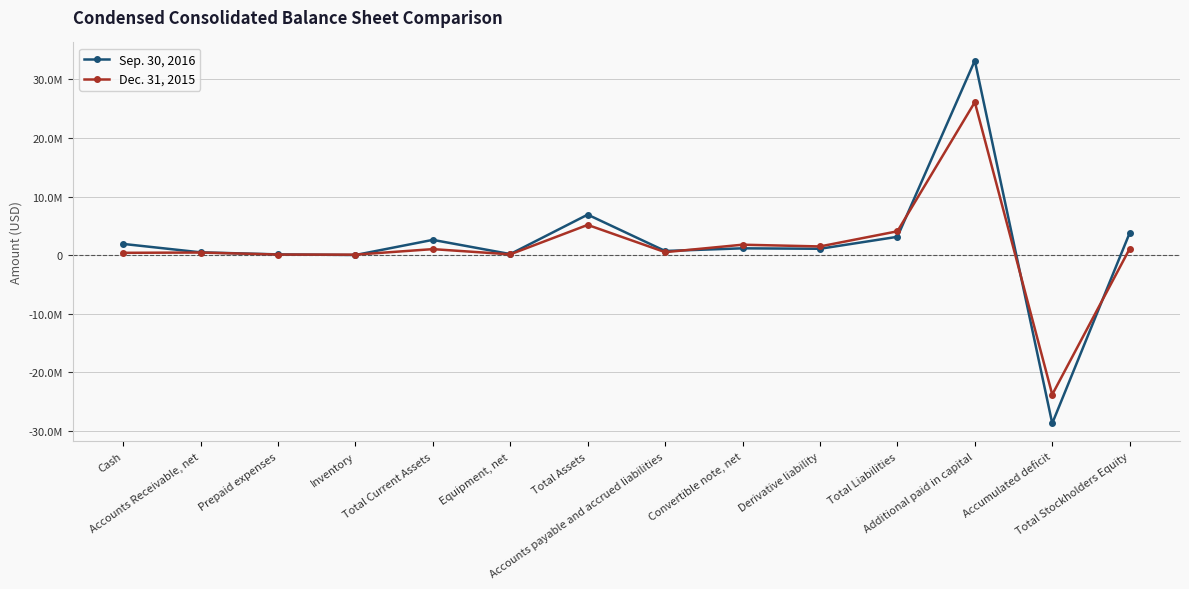

What are all the series names shown in the legend?

Sep. 30, 2016, Dec. 31, 2015